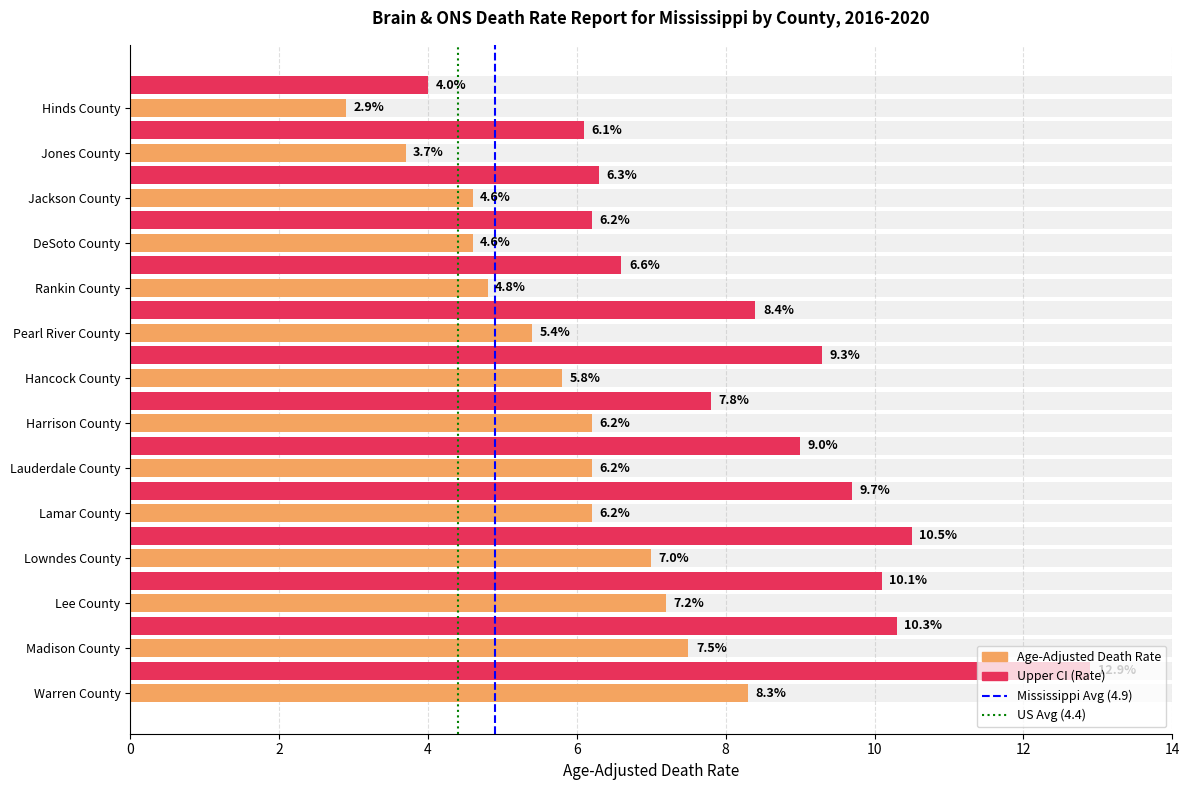

True or false: United States (4.4) has a value of 1 at 2.

True